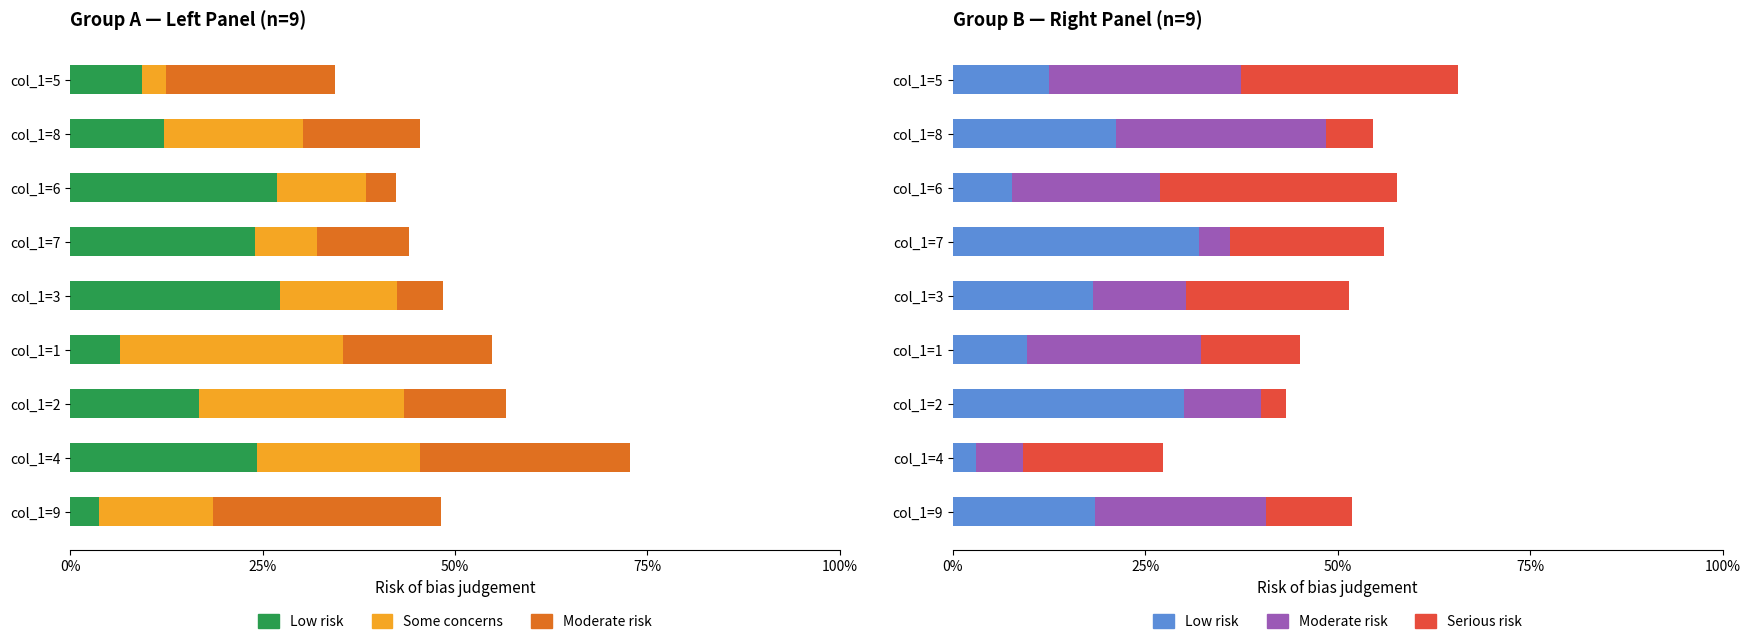

Rank the series by their maximum value, from lowest to highest.

Moderate risk, Some concerns, Serious risk, Low risk